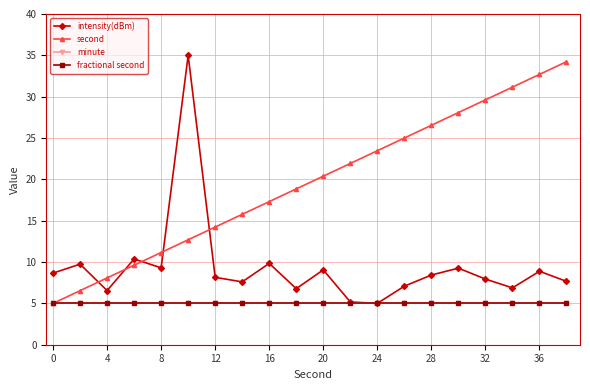

Does the chart have visible grid lines?

Yes